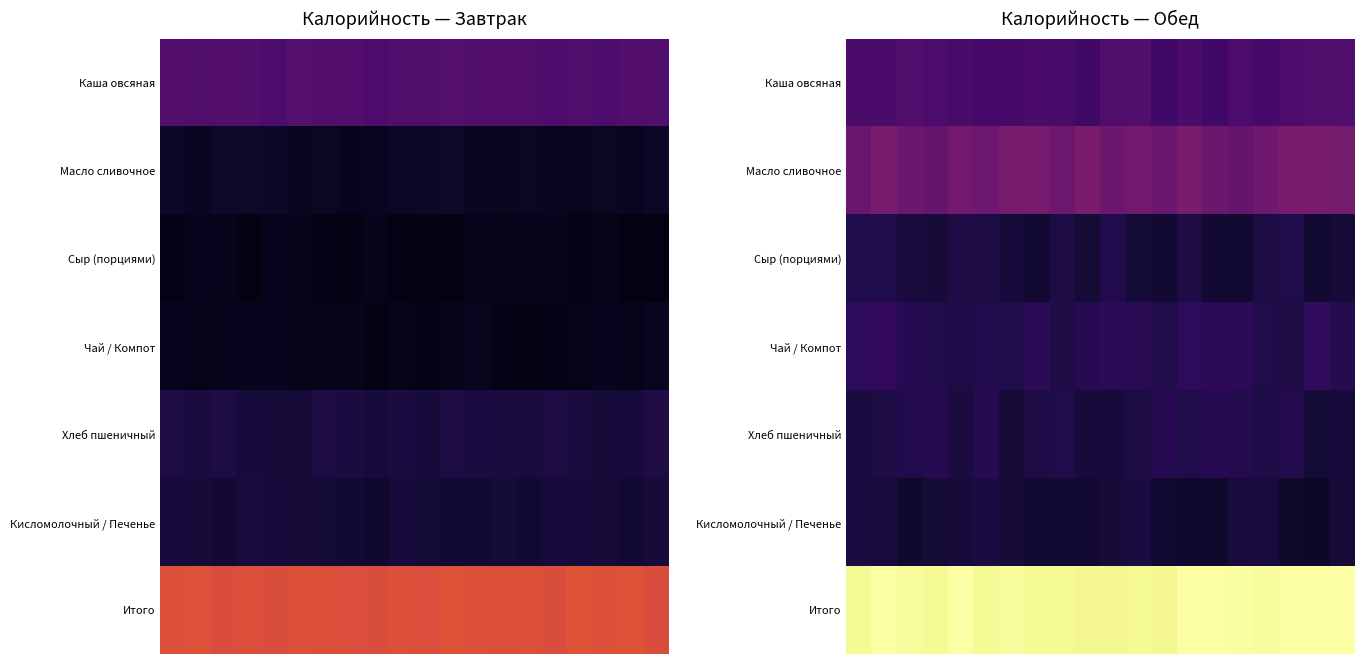

What is the difference between the highest and lowest values at 14?

759.1